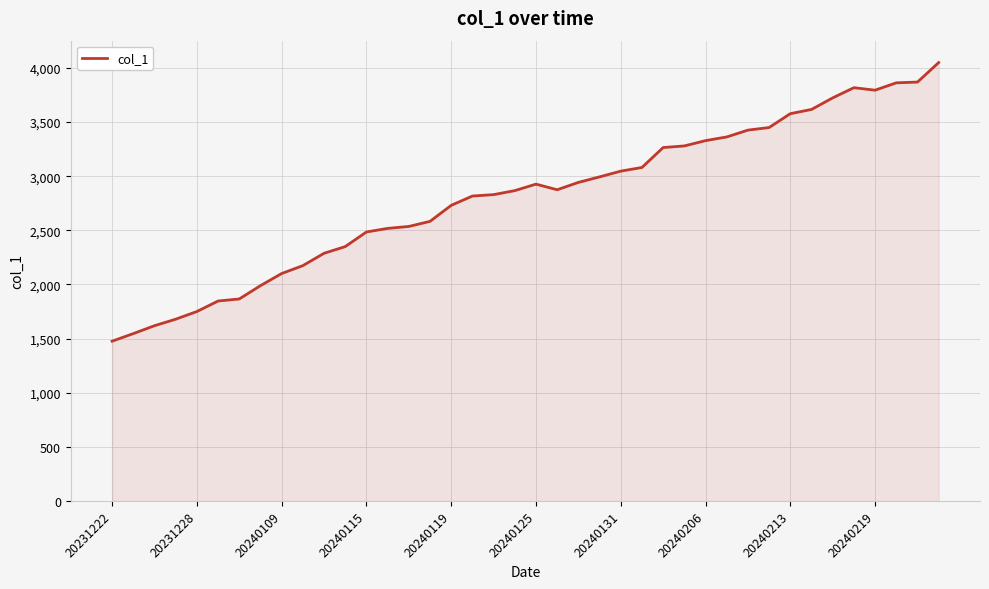

What is the greatest value displayed?

4050